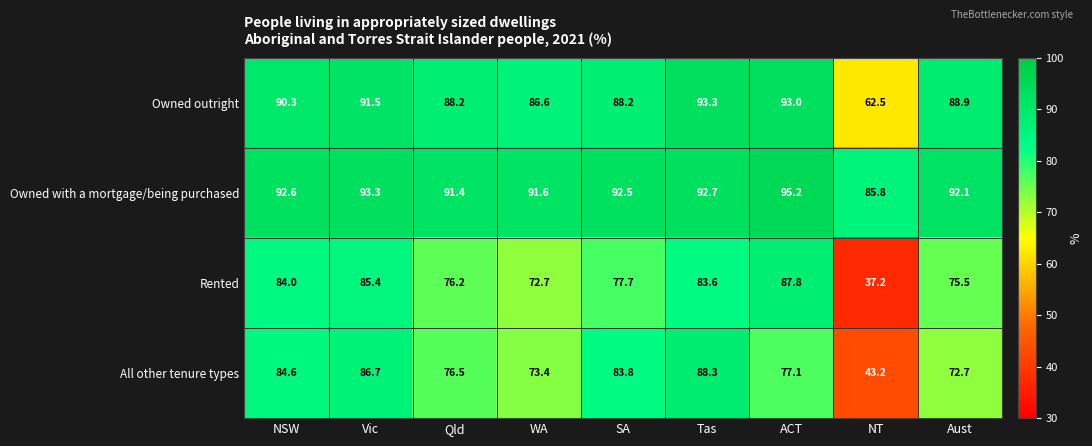

Read the Rented value at NT.

37.2